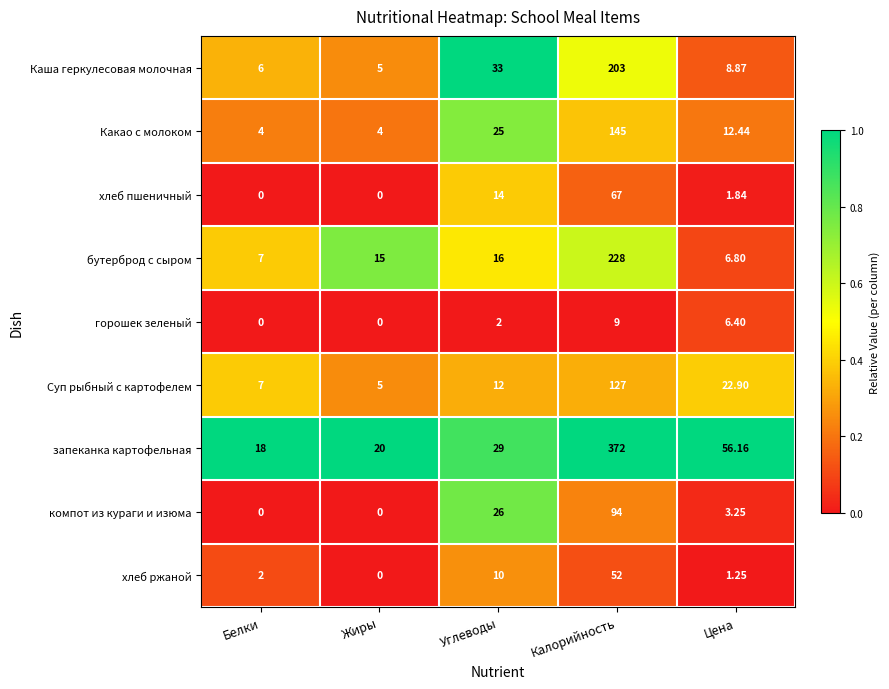

At which category is the sum across all series the highest?

Калорийность